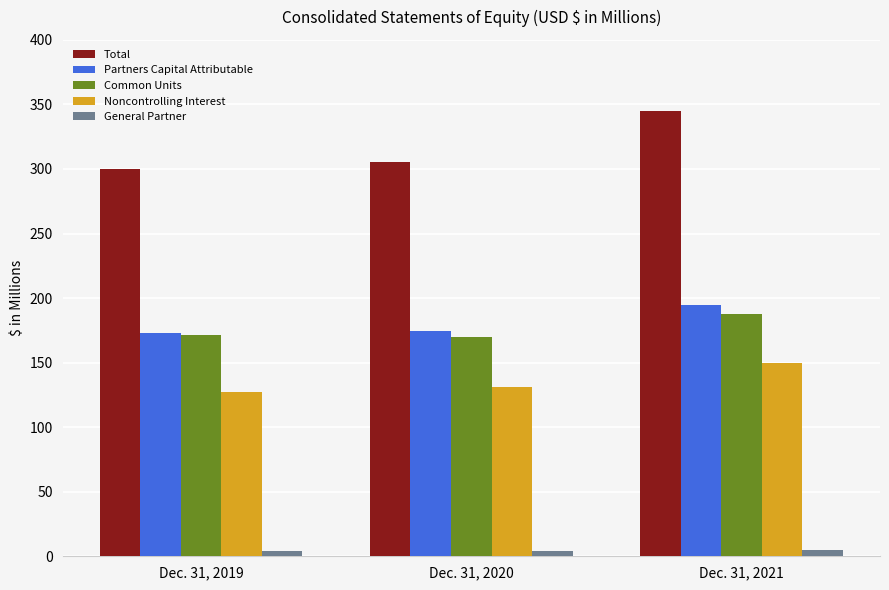

What is the greatest value displayed?

344.7